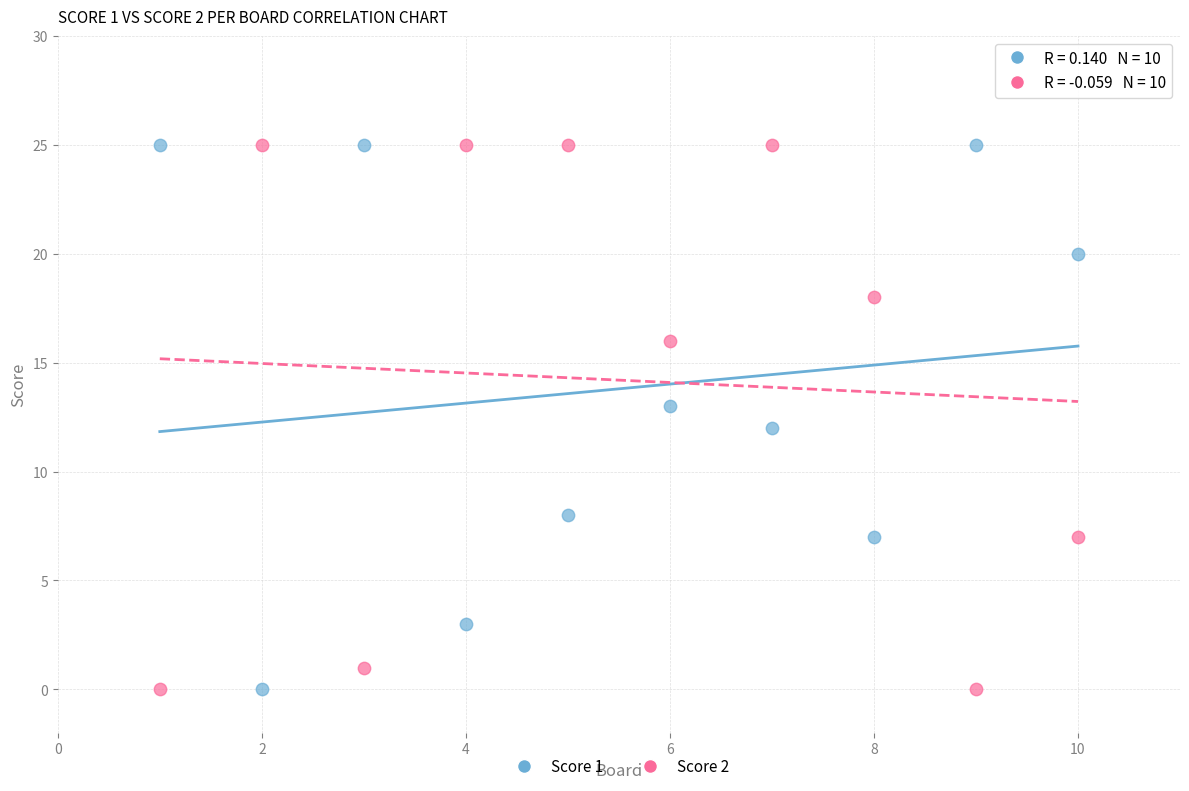

What is the X range (max minus min) for the scatter plot?

9